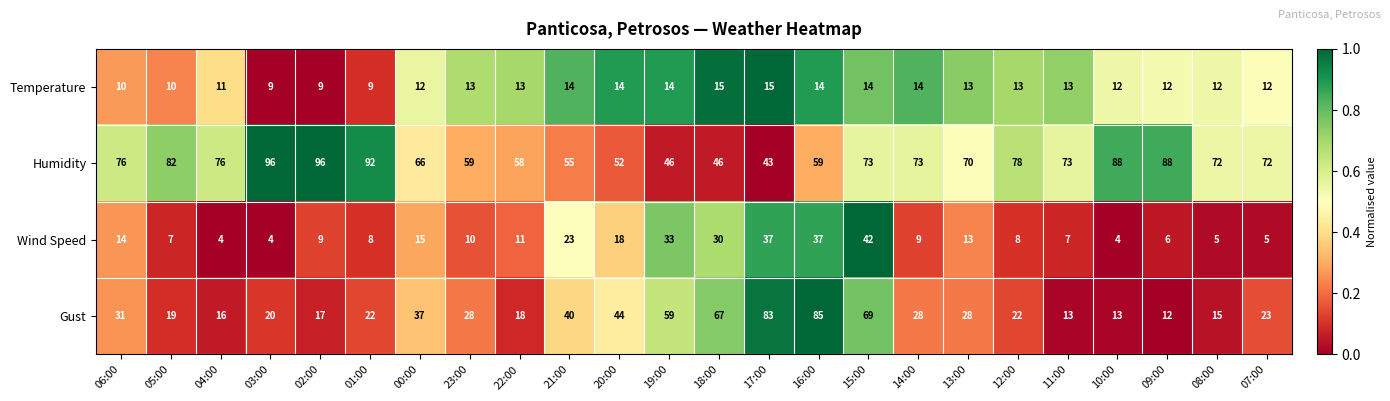

Between 16:00 and 15:00, which series saw the biggest shift?

Gust